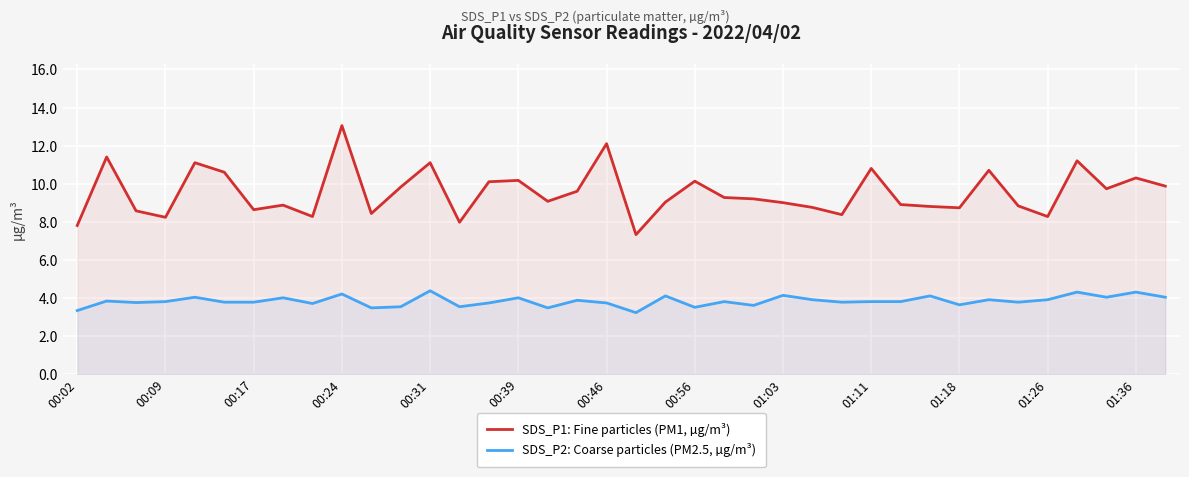

True or false: SDS_P1: Fine particles (PM1, µg/m³) and SDS_P2: Coarse particles (PM2.5, µg/m³) cross at least once.

False